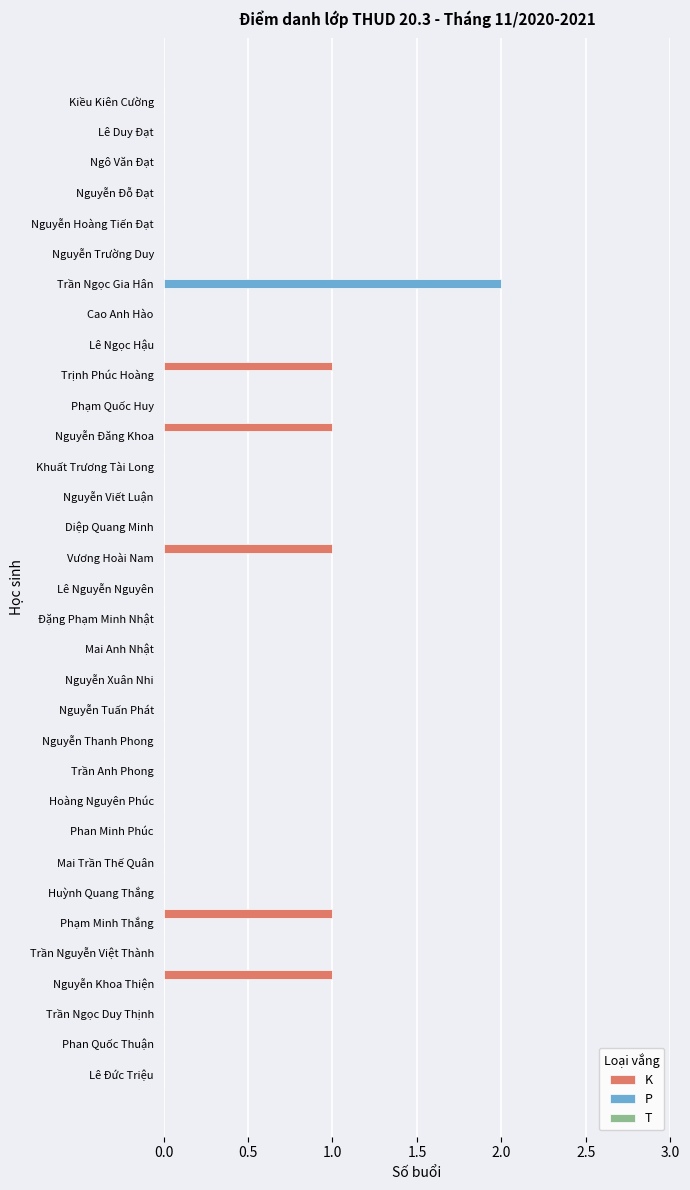

Between Diệp Quang Minh and Nguyễn Khoa Thiện, which series saw the biggest shift?

K